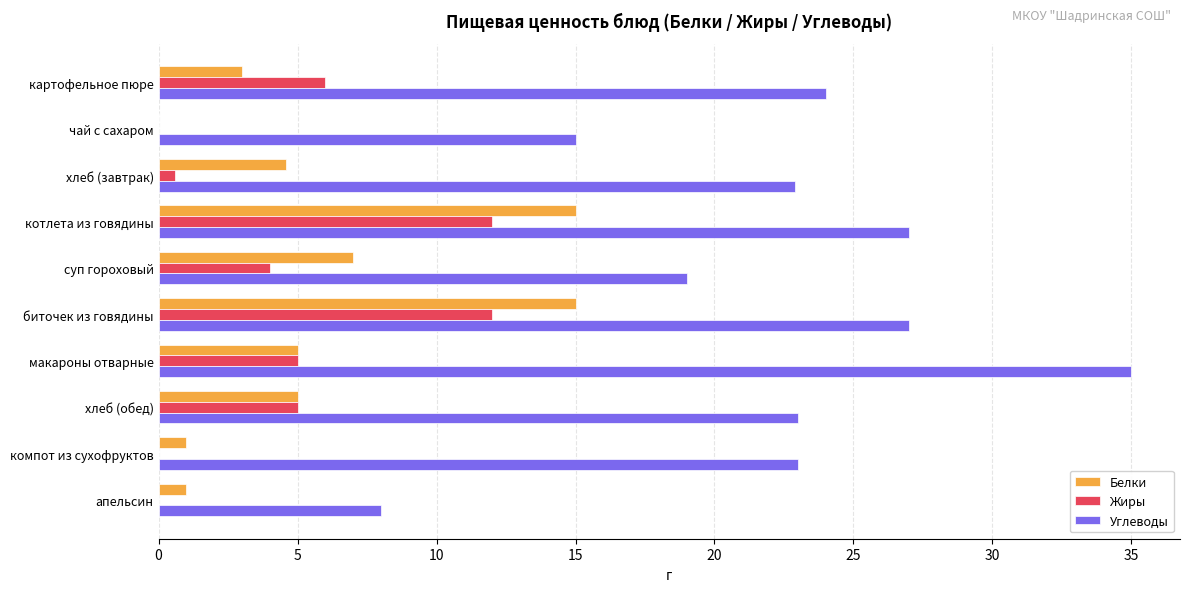

Which category has the highest value in the Углеводы series?

макароны отварные